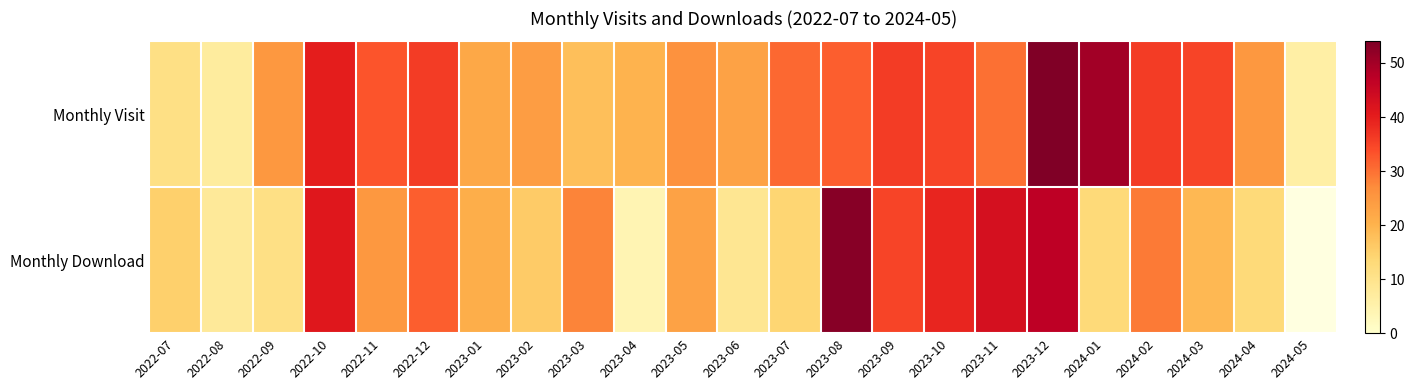

At which category is the sum across all series the highest?

2023-12